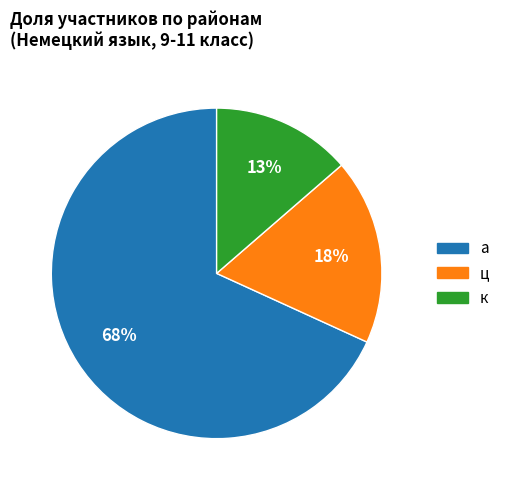

Count the number of slices in the pie.

3